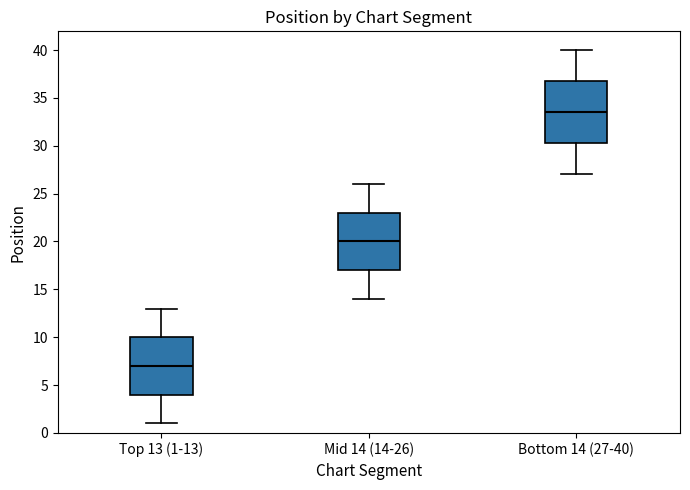

Which box's median line is the lowest?

Top 13 (1-13)